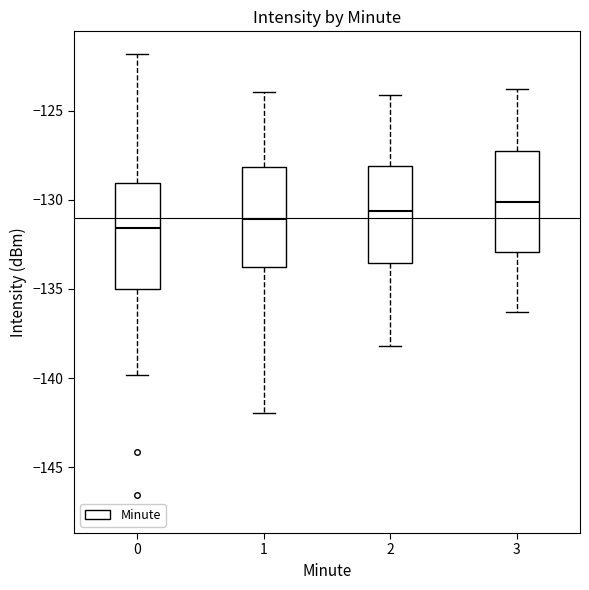

Which box's median line is the lowest?

0